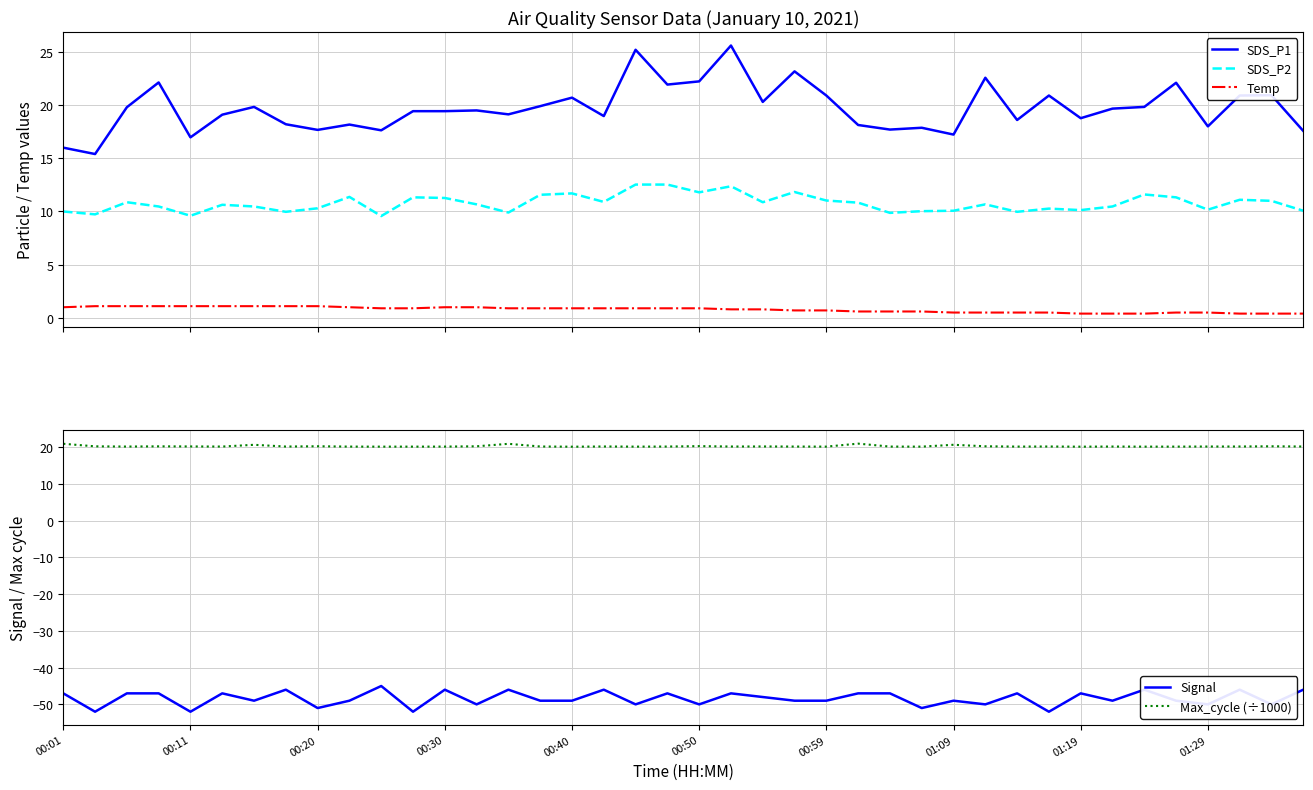

How many categories are shown in the chart?

40